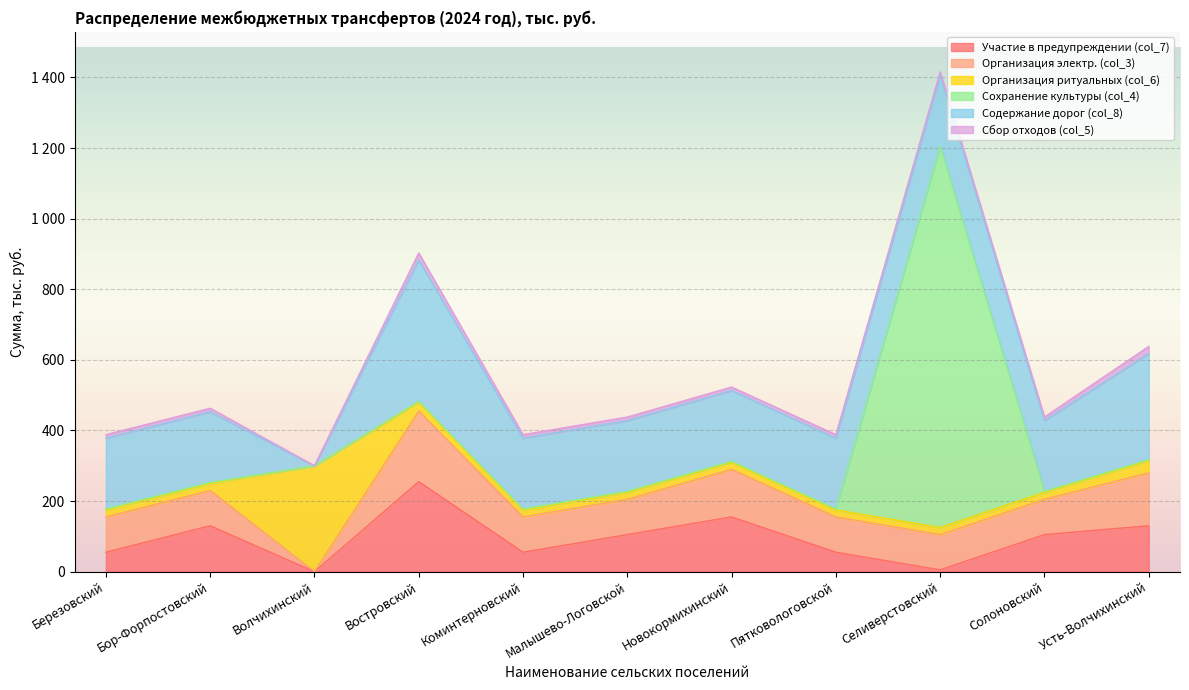

True or false: Участие в предупреждении (col_7) and Содержание дорог (col_8) intersect in this chart.

False